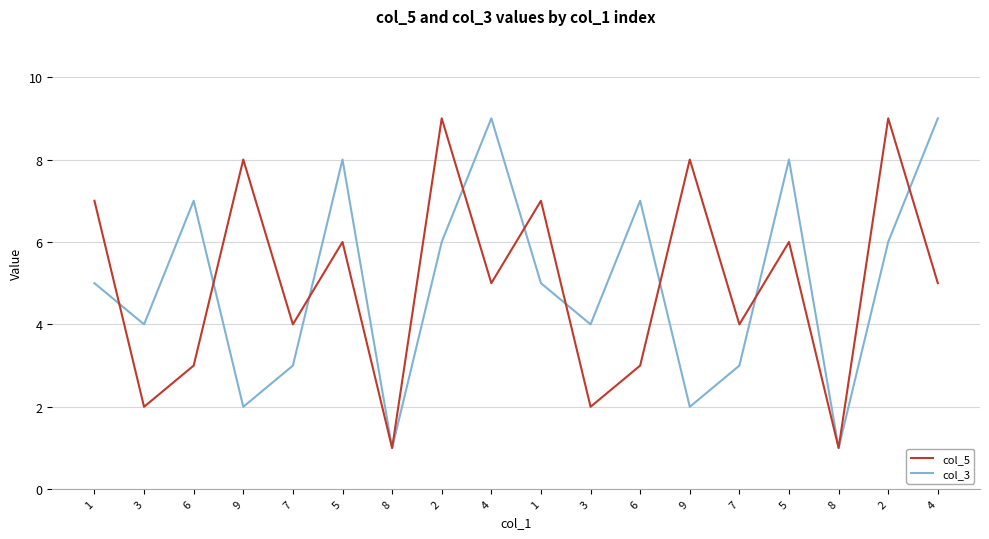

Reading left to right, what are all the values shown in this chart?

col_5: 1=7	3=2	6=3	9=8	7=4	5=6	8=1	2=9	4=5	1=7	3=2	6=3	9=8	7=4	5=6	8=1	2=9	4=5
col_3: 1=5	3=4	6=7	9=2	7=3	5=8	8=1	2=6	4=9	1=5	3=4	6=7	9=2	7=3	5=8	8=1	2=6	4=9